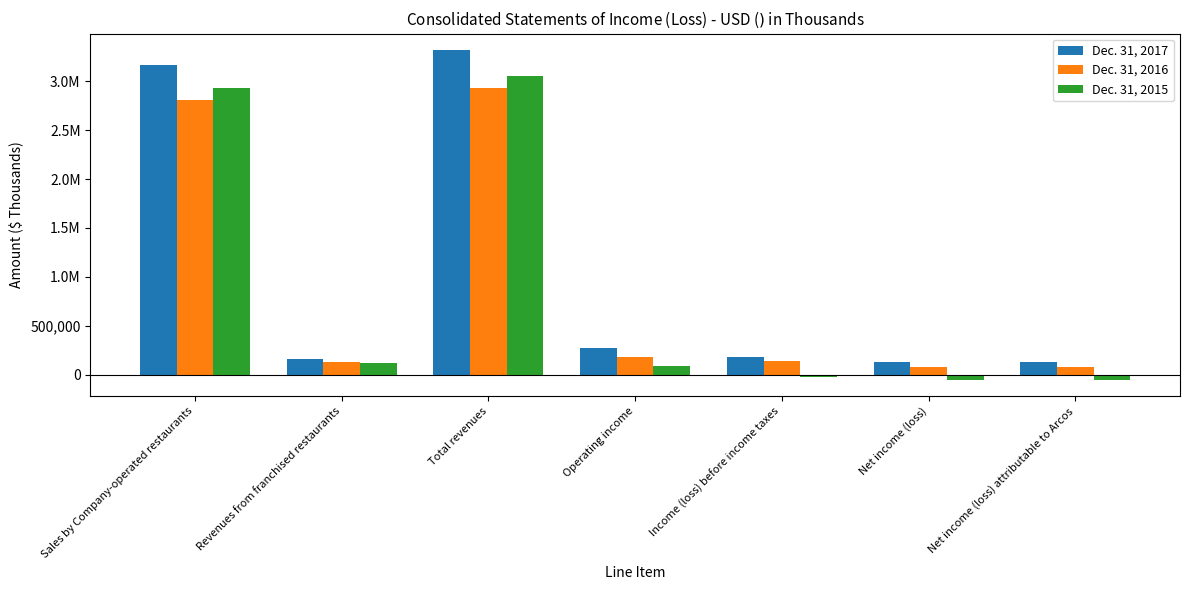

Which label corresponds to the largest value in the chart?

Total revenues